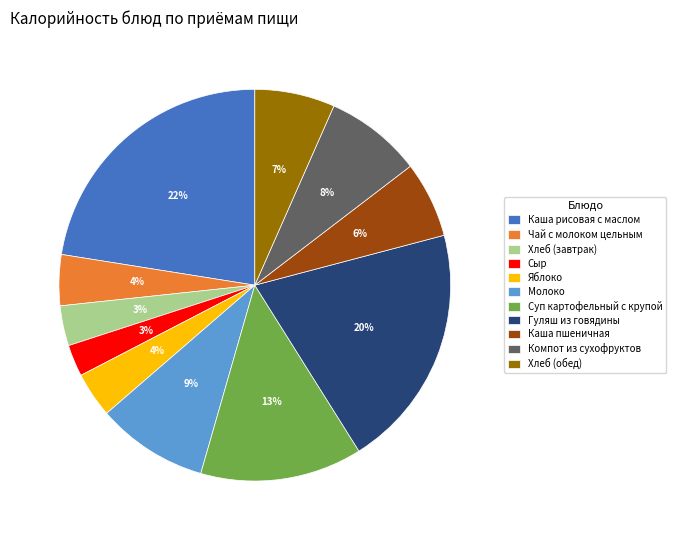

Is Молоко the majority of the pie?

No